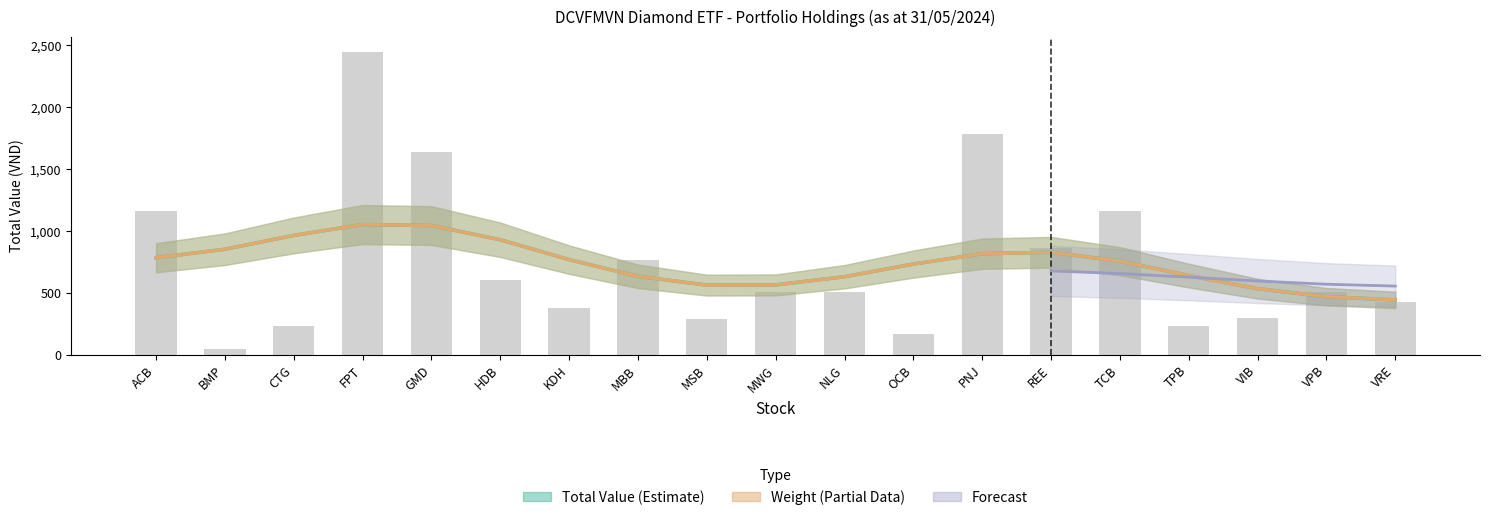

The chart shows a value of 1163.7 at TCB. True or false?

True